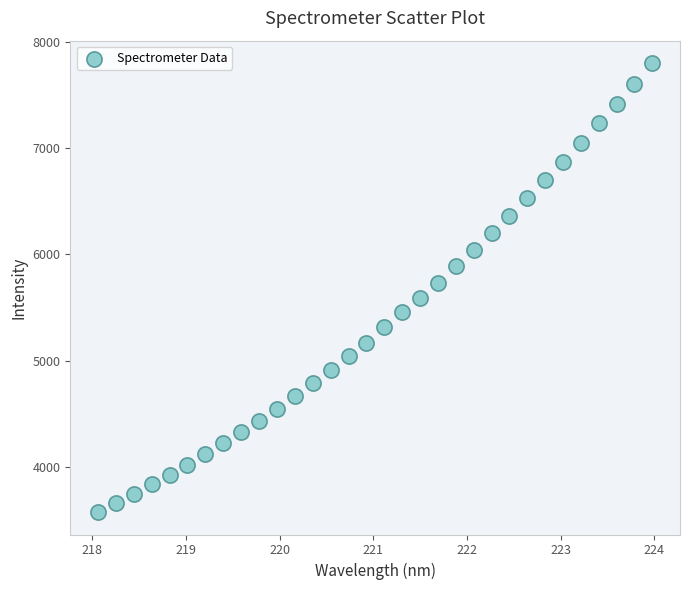

What is the range of X values (max minus min)?

5.9